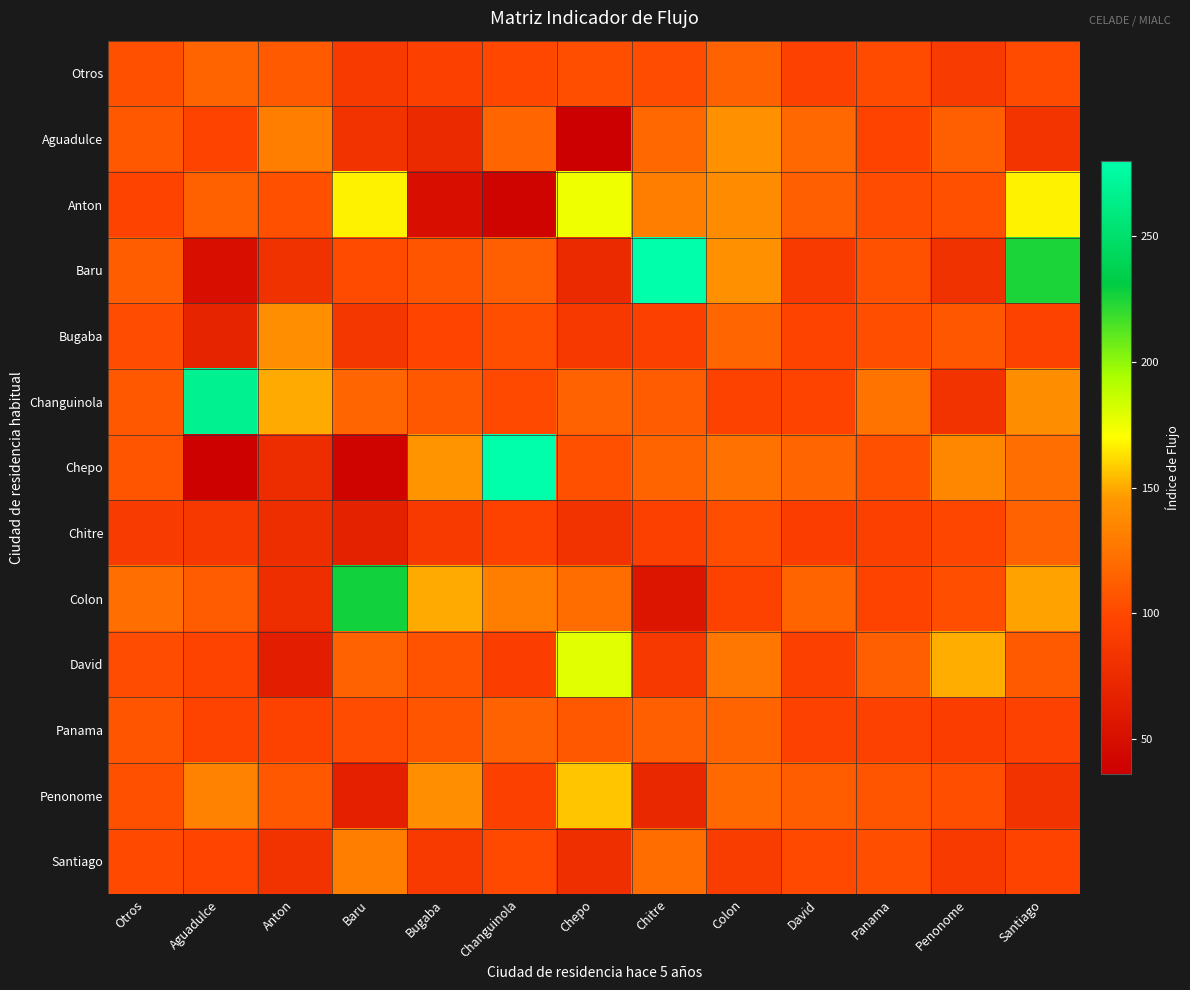

Which series has the largest range (max minus min)?

Baru